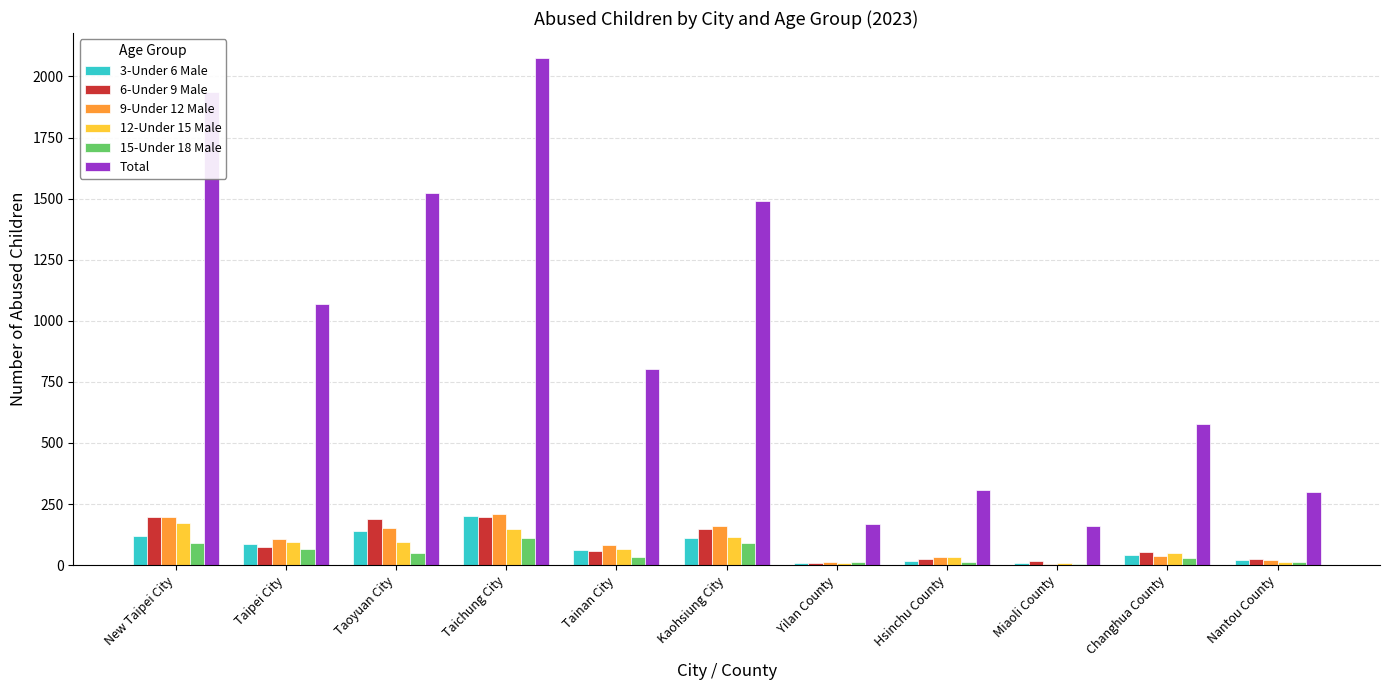

True or false: Total has a value of 307 at Hsinchu County.

True